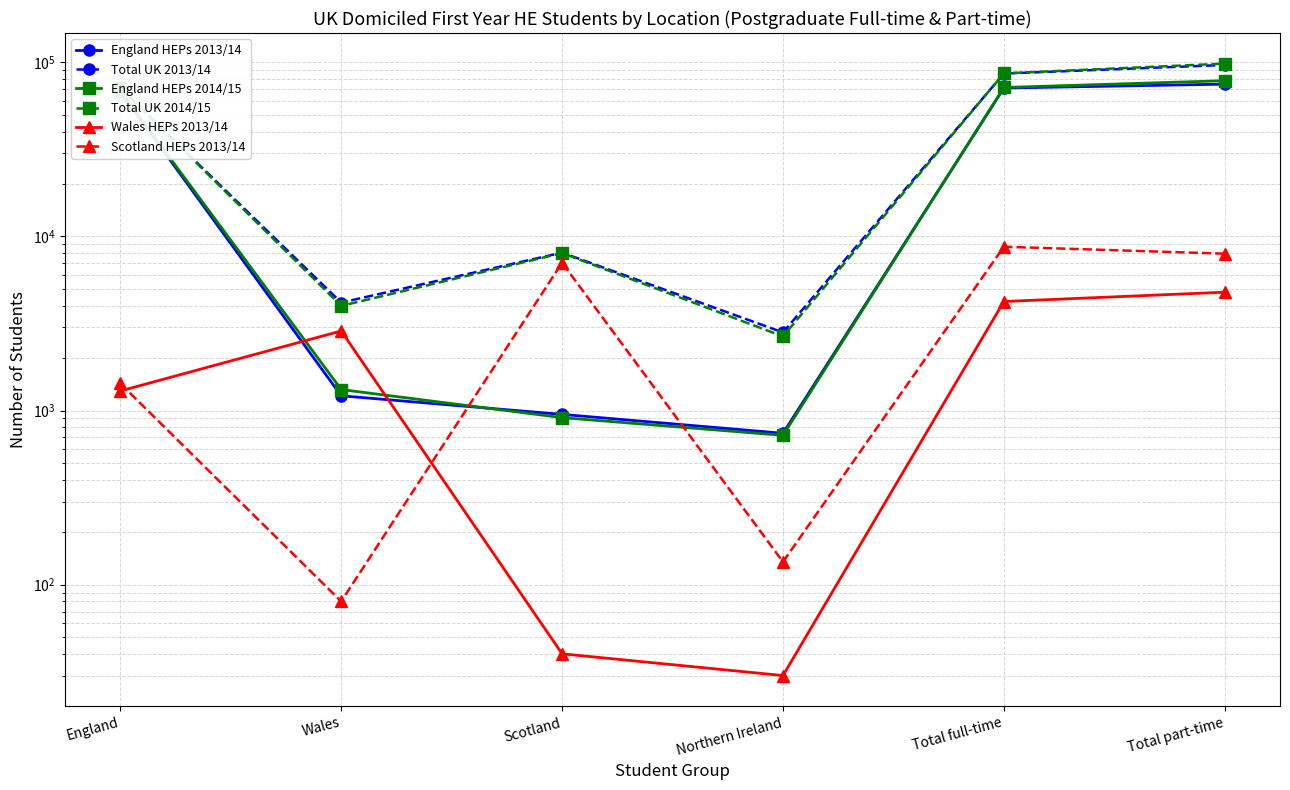

In Wales HEPs 2013/14, how many points are lower than both neighbors (excluding endpoints)?

1